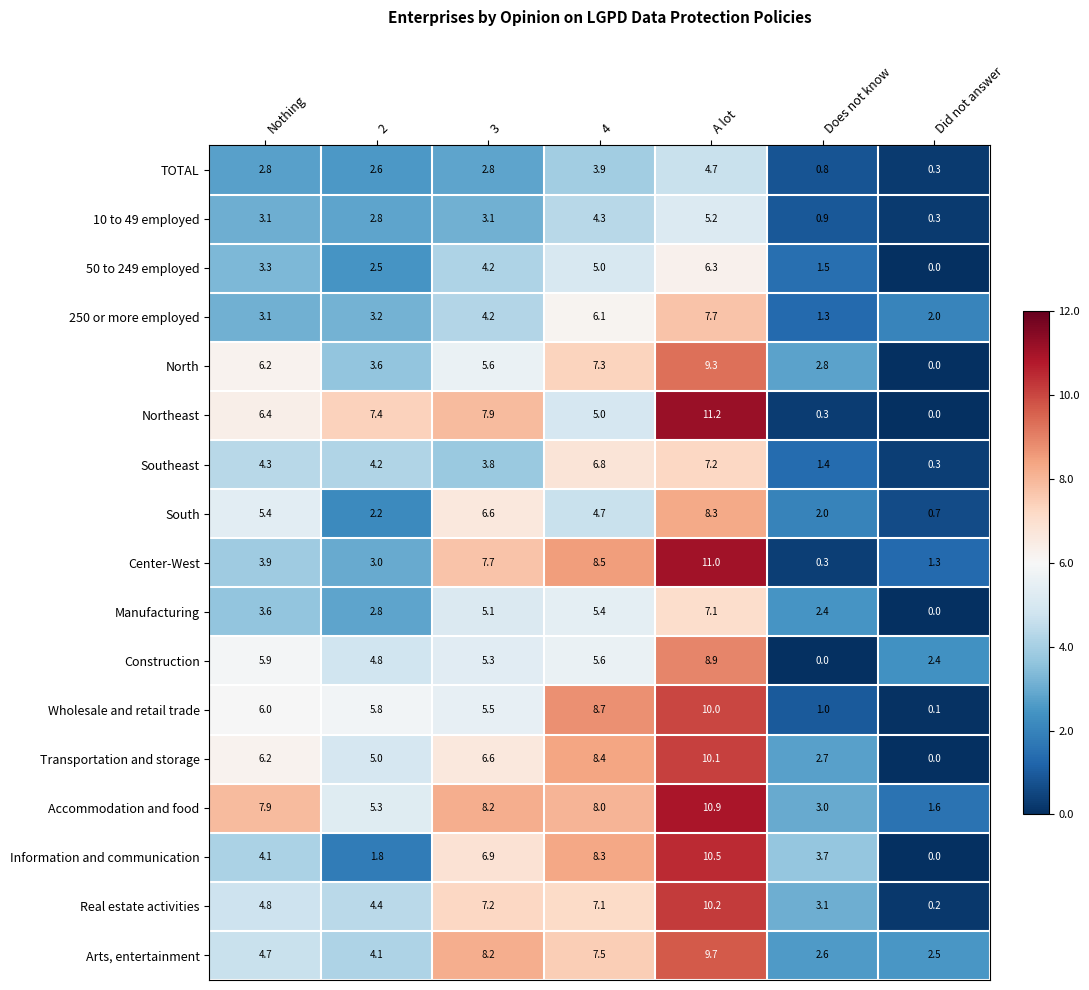

The Transportation and storage series shows 0.0 at Did not answer. True or false?

True